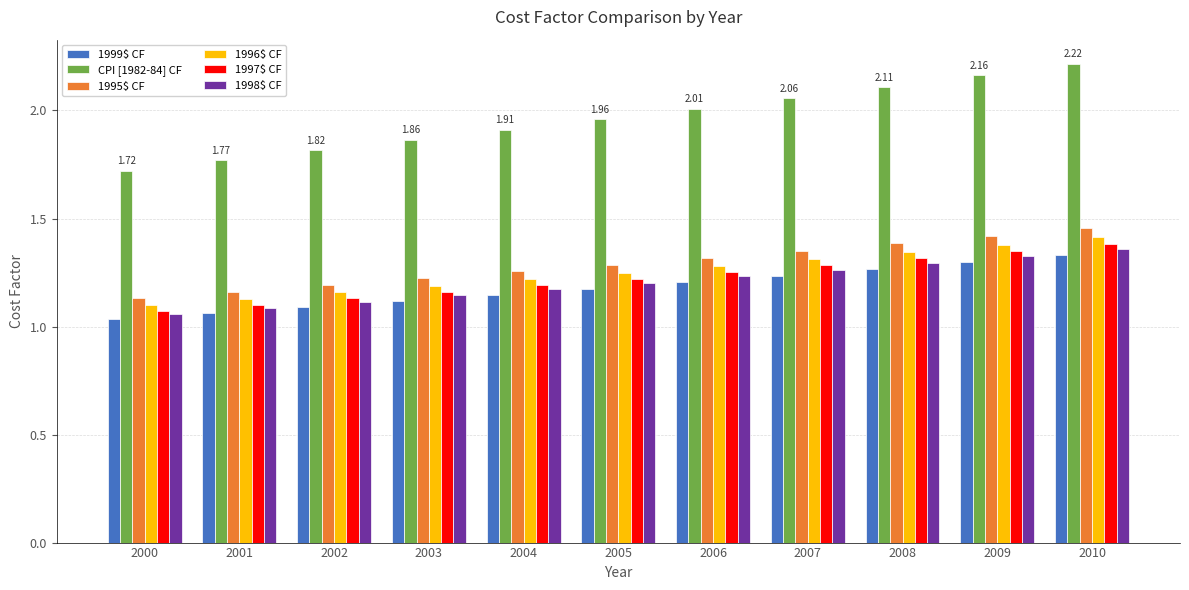

At which label is 1996$ CF closest to 1?

2000